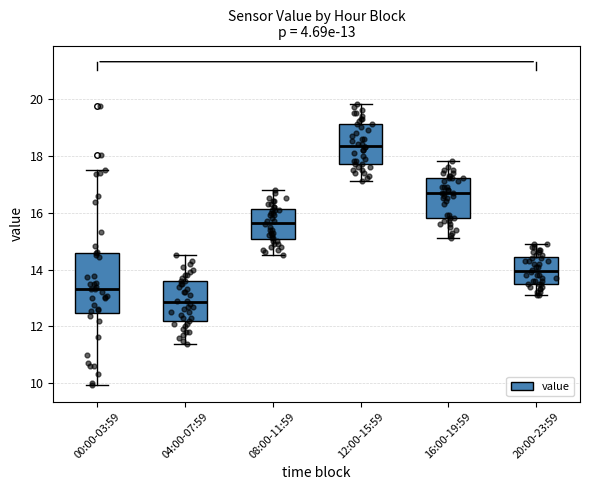

Which box is the tallest, from its lower edge to its upper edge?

00:00-03:59